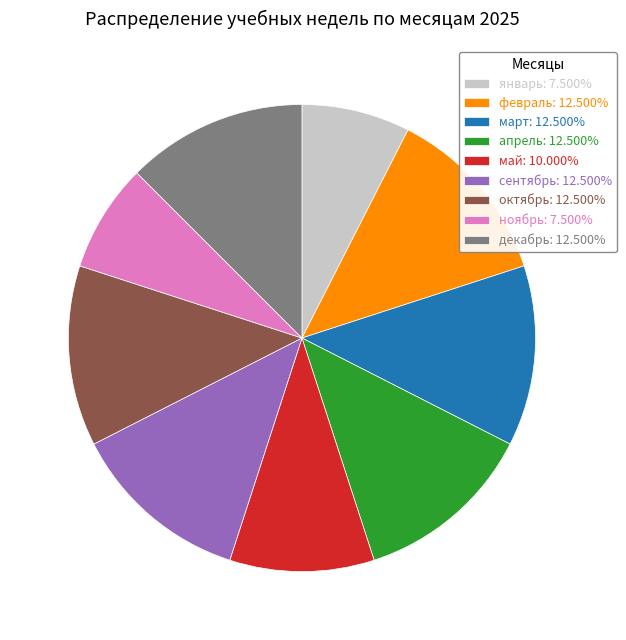

How many segments does this pie chart have?

9